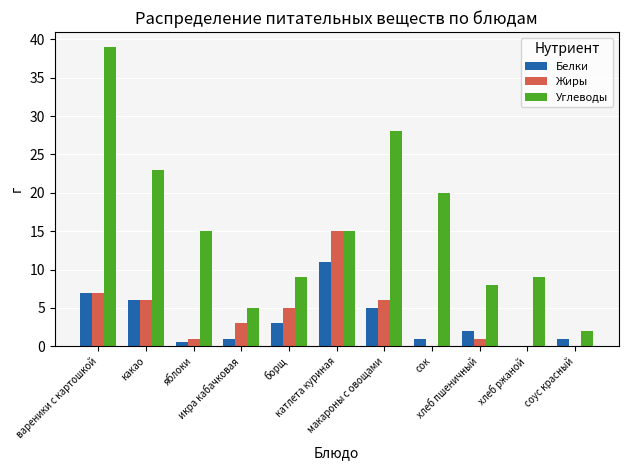

Which series has the largest total across all categories?

Углеводы